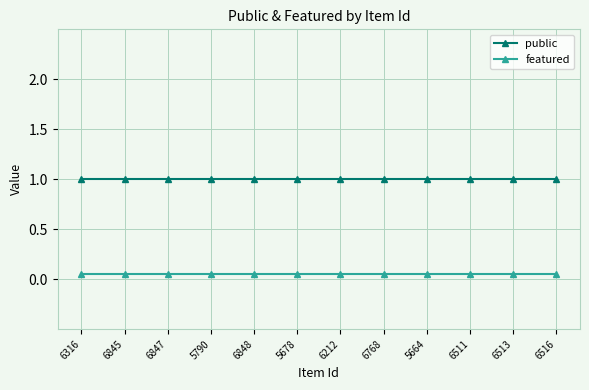

What is the label of the 6th point from the left?

5678